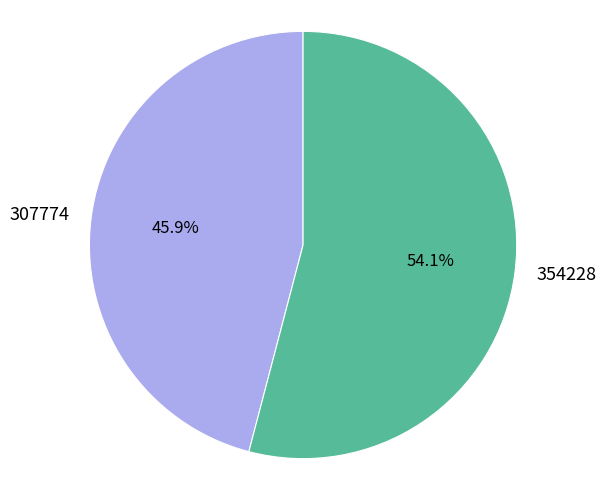

Which category has the biggest portion of the pie?

354228